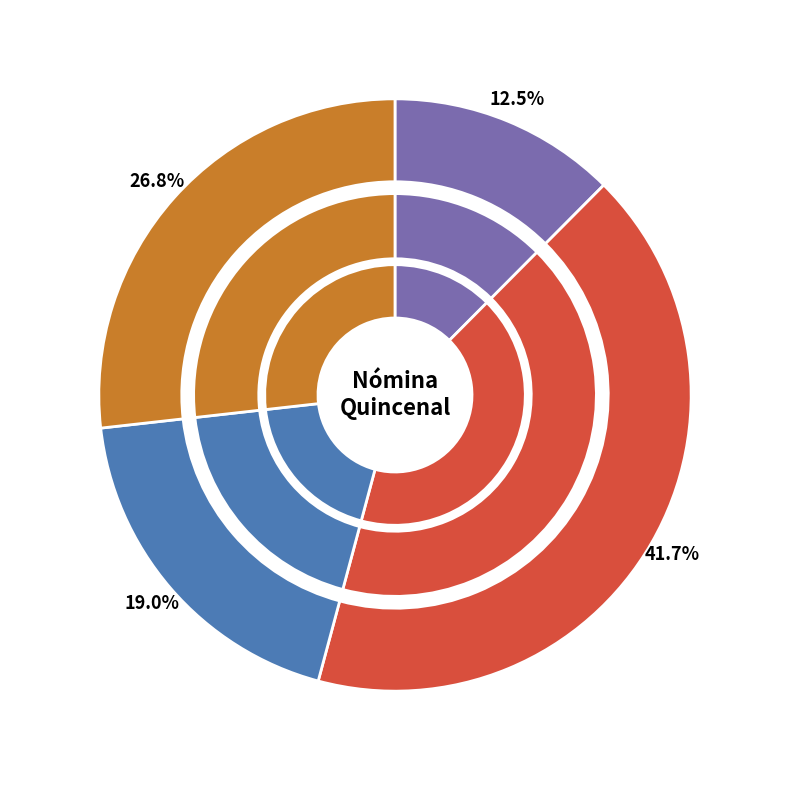

What is the ratio of the value at LEON LANDEROS JOSE ARMANDO to the value at BARAJAS FLORES RUTH ABIGAIL?

2.0